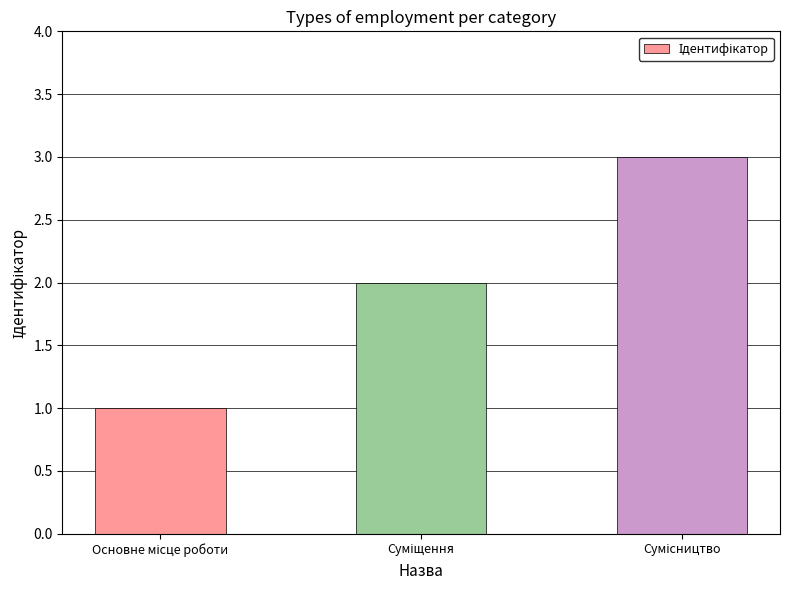

What is the greatest value displayed?

3